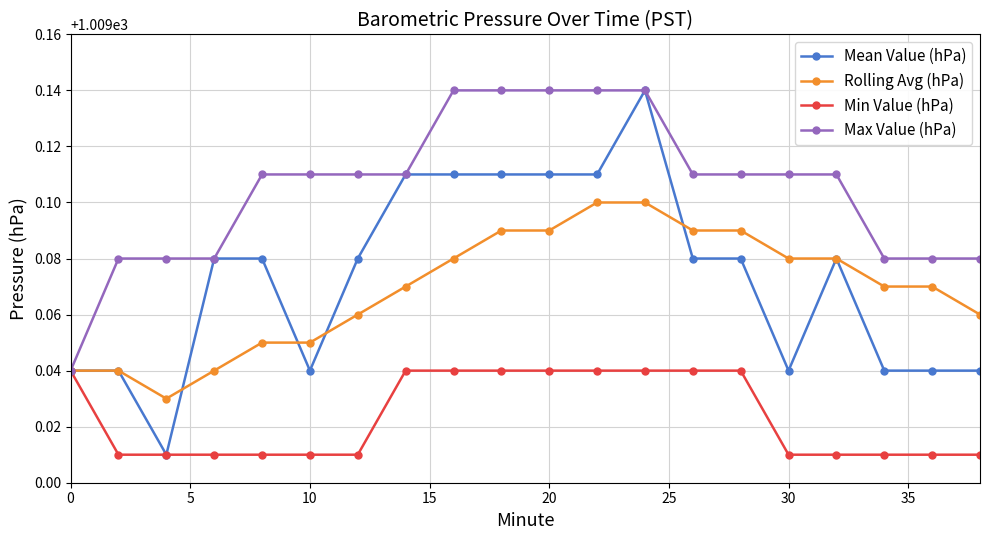

Which series has the largest total across all categories?

Max Value (hPa)